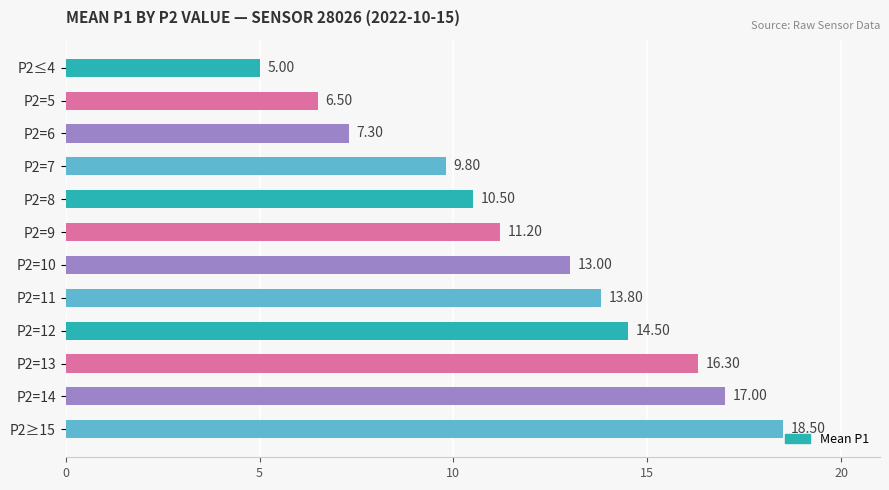

Which has a higher value, P2=14 or P2=8?

P2=14